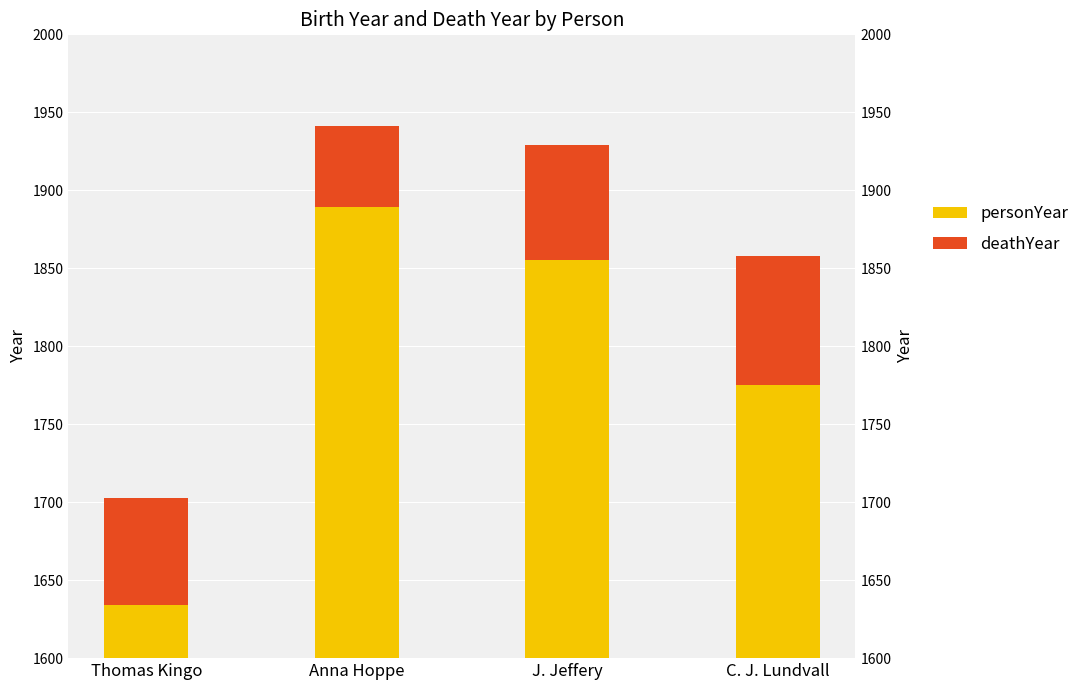

What is the highest value of the deathYear series?

83